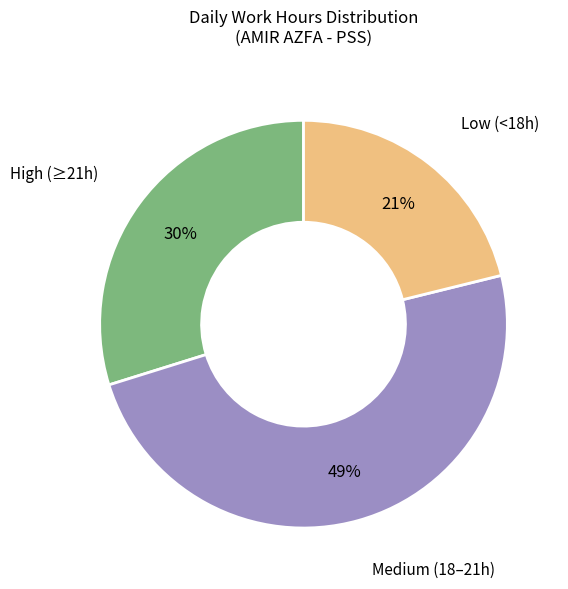

Rank the categories by value from highest to lowest.

Medium (18–21h), High (≥21h), Low (<18h)